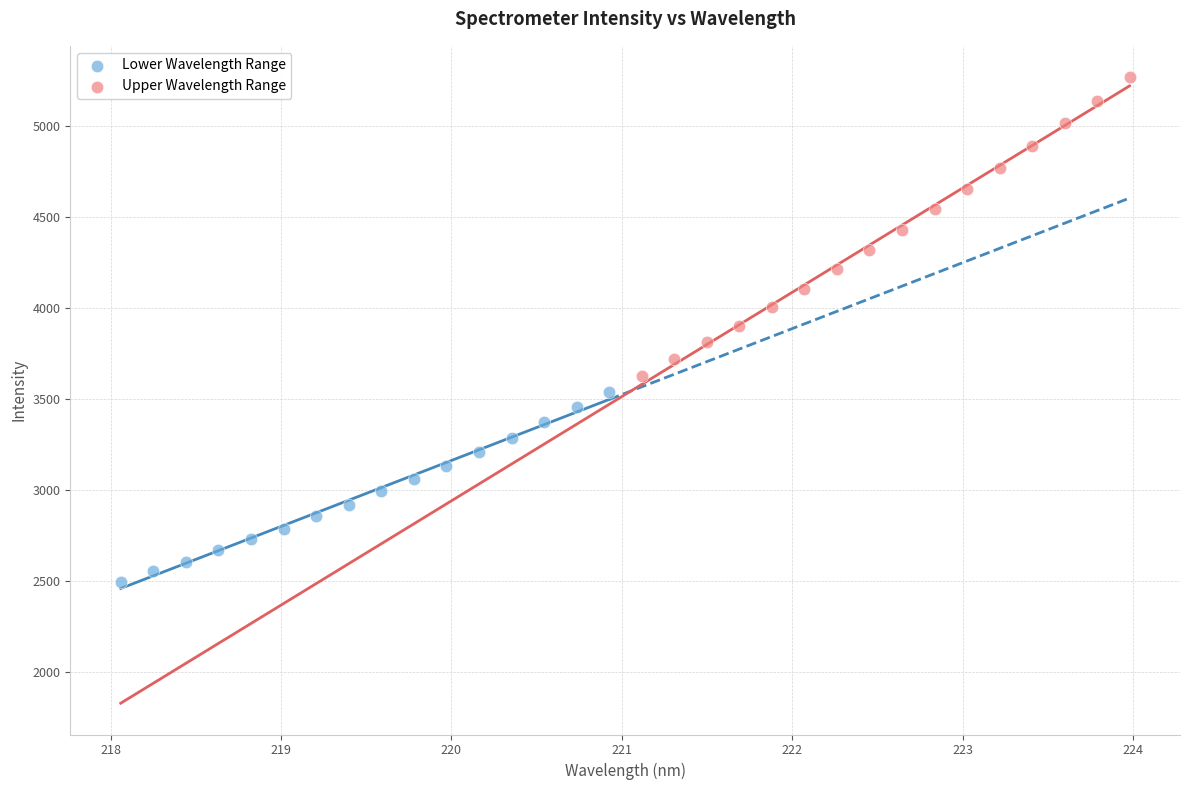

Which series reaches the maximum Y coordinate?

Upper Wavelength Range